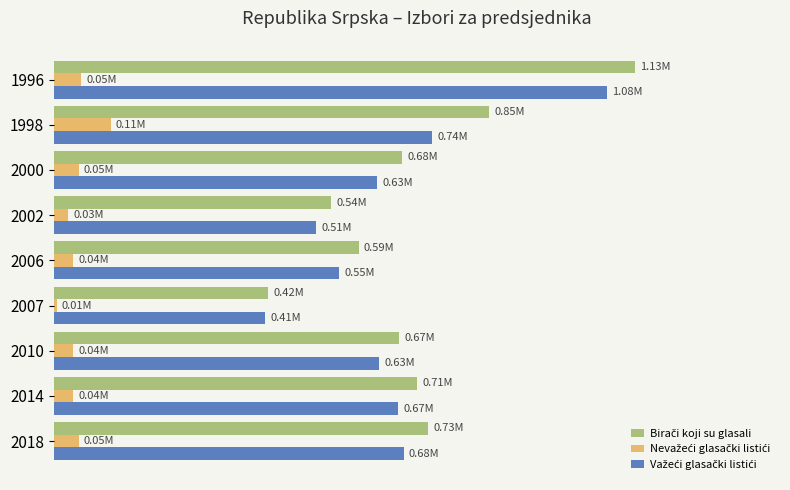

What are all the series names shown in the legend?

Birači koji su glasali, Nevažeći glasački listići, Važeći glasački listići